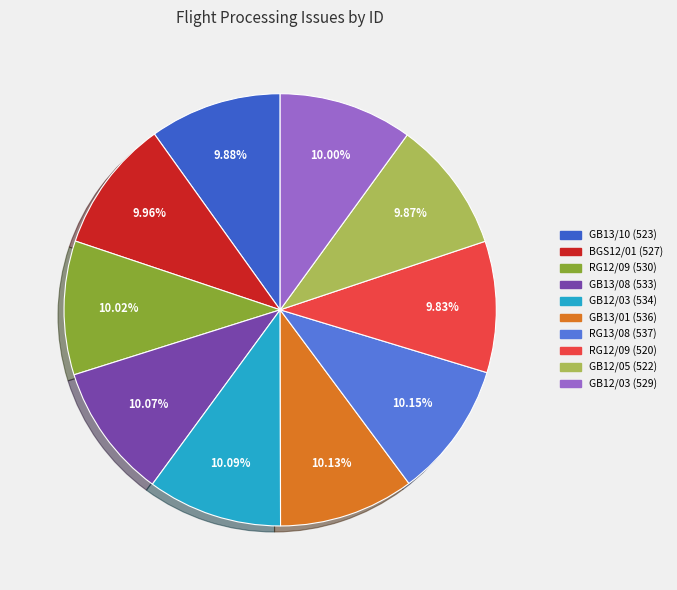

Is there any slice that represents more than half of the pie?

No